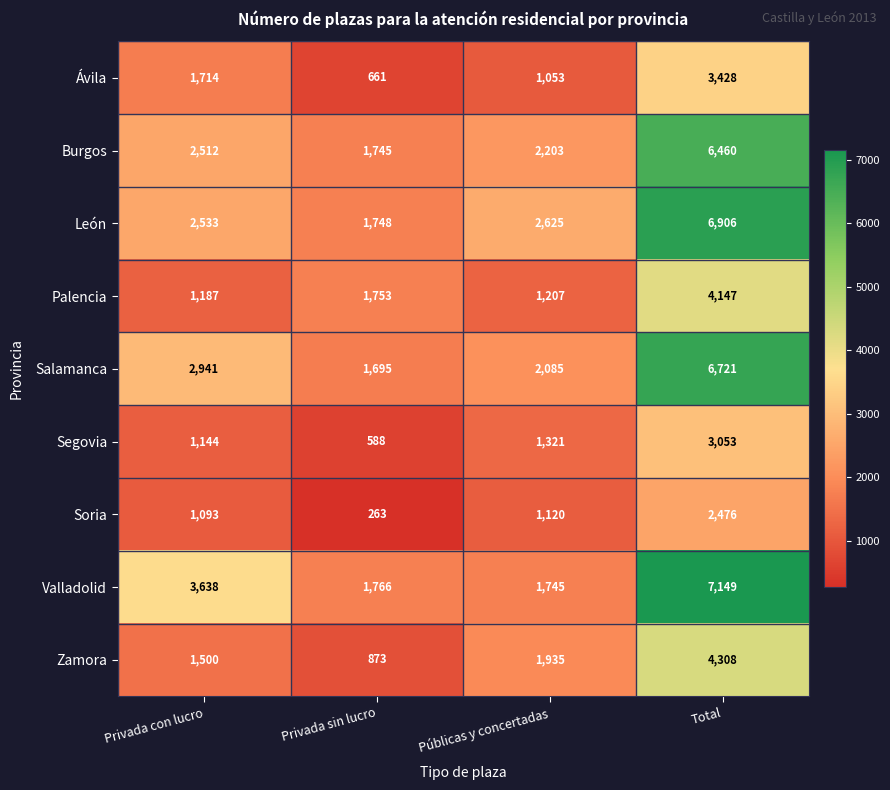

What is the maximum value shown in the chart?

7149